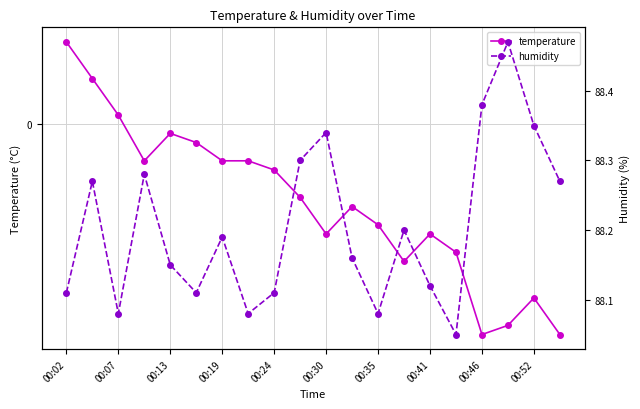

Which series has the widest spread of values?

humidity